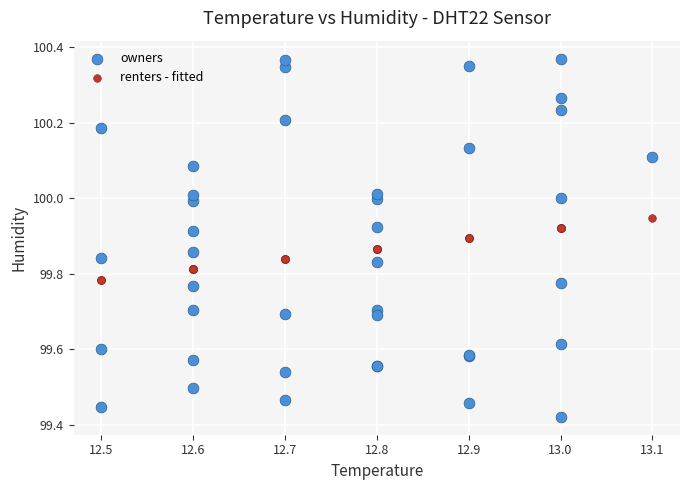

Which series contains the lowest Y value?

owners